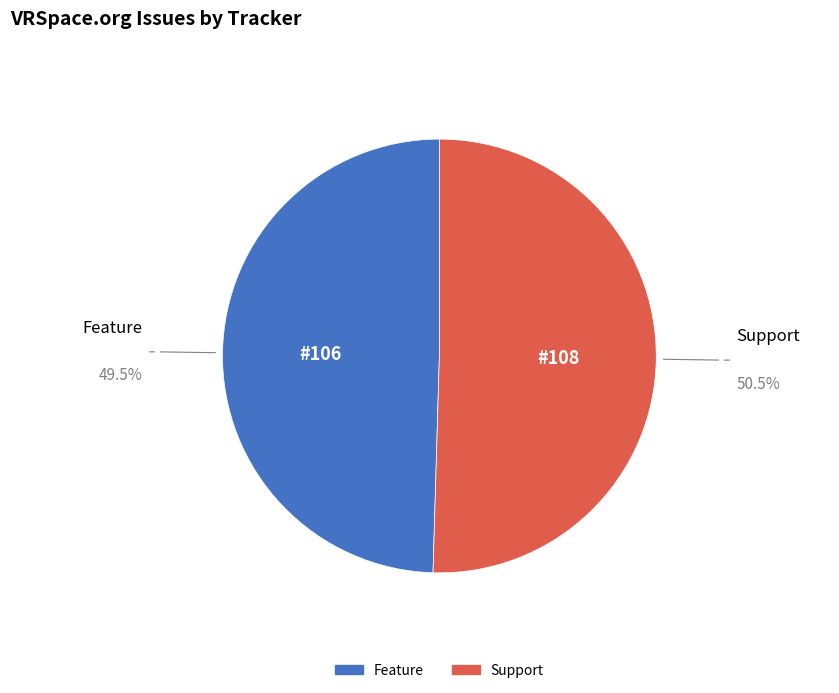

Combined, do Support and Feature account for over 50%?

Yes